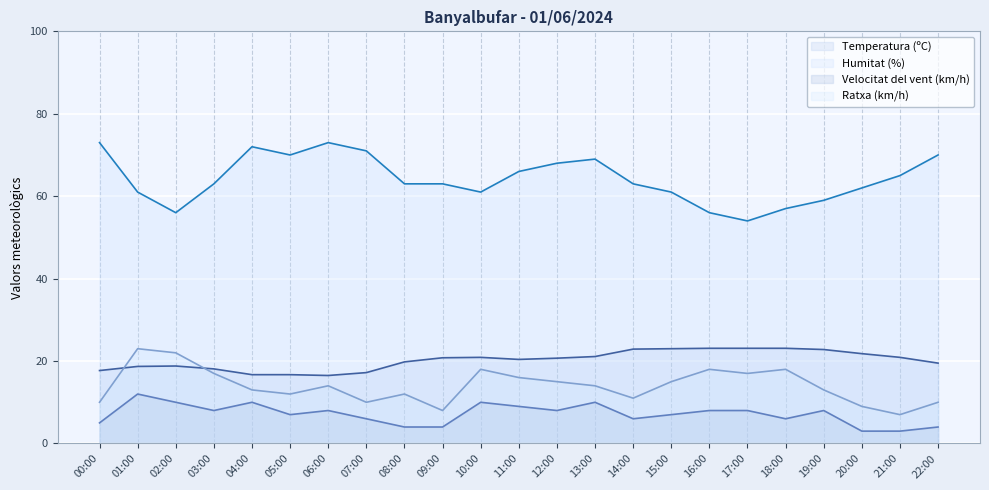

How many lines are shown in the chart?

4